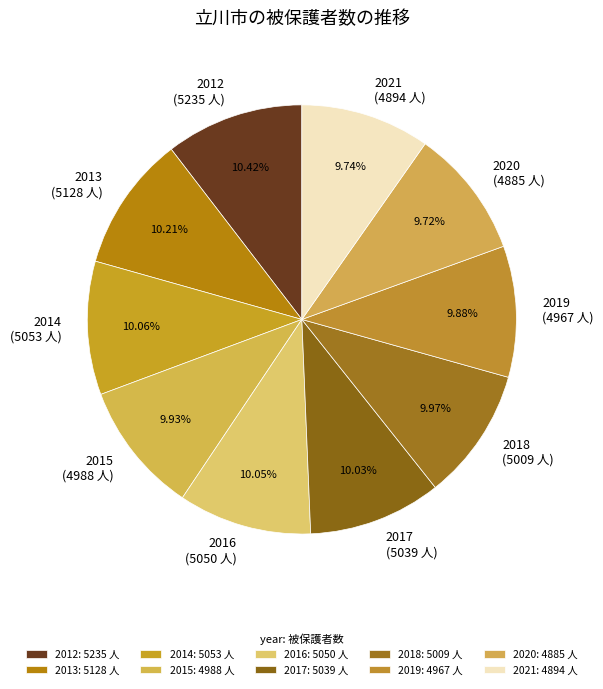

What percentage is NOT represented by 2015?

90.1%